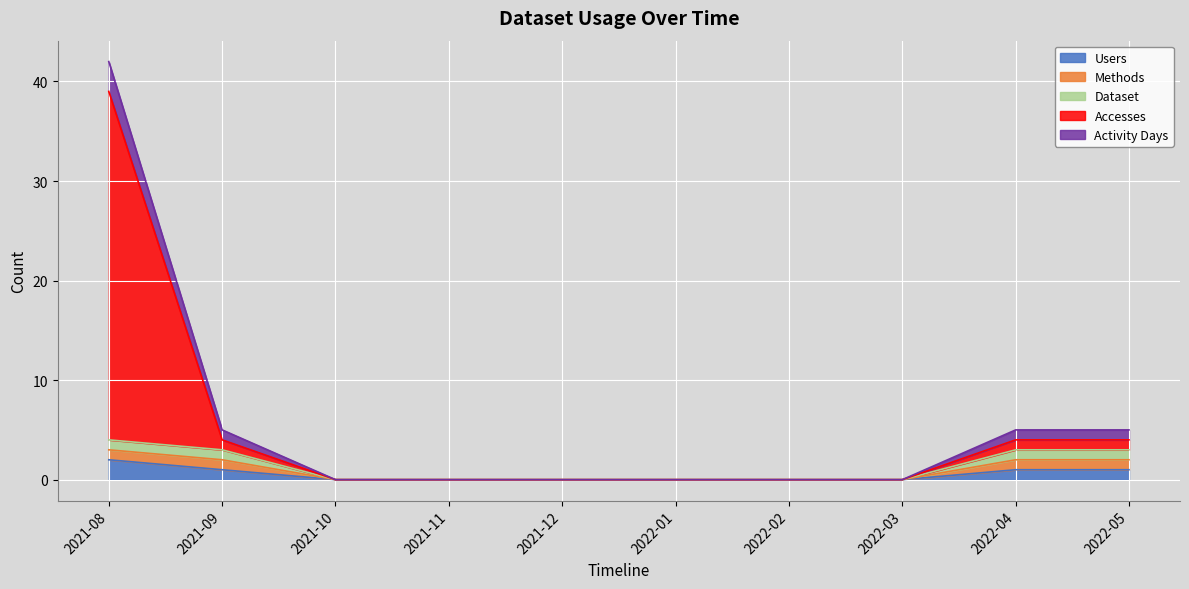

What position from the right is 2021-12?

6